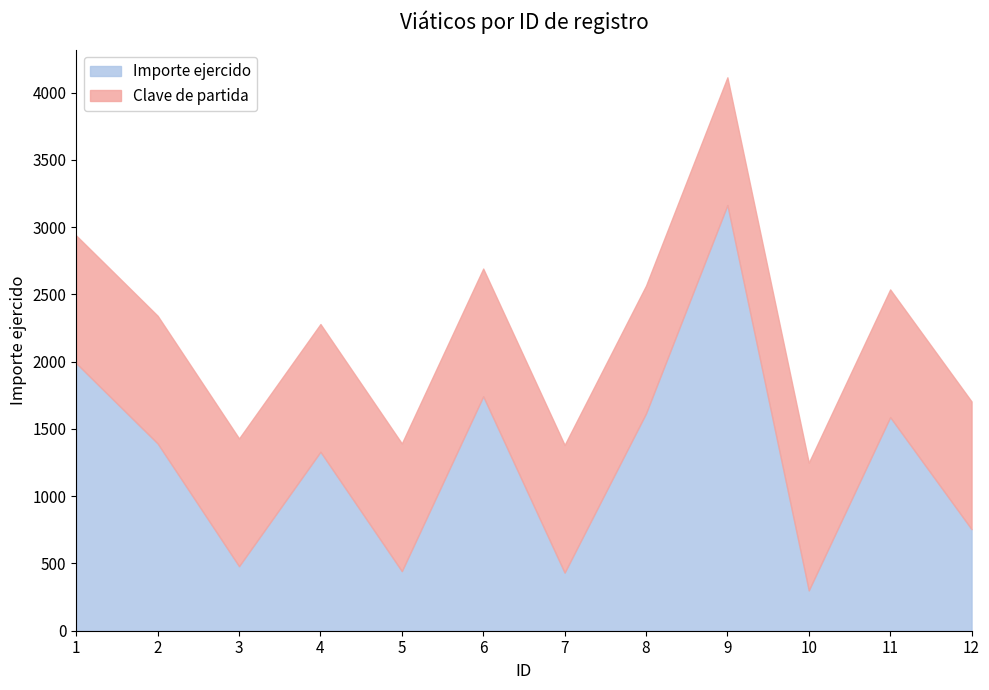

List the labels in order of value, largest first.

9, 1, 6, 8, 11, 2, 4, 12, 3, 5, 7, 10